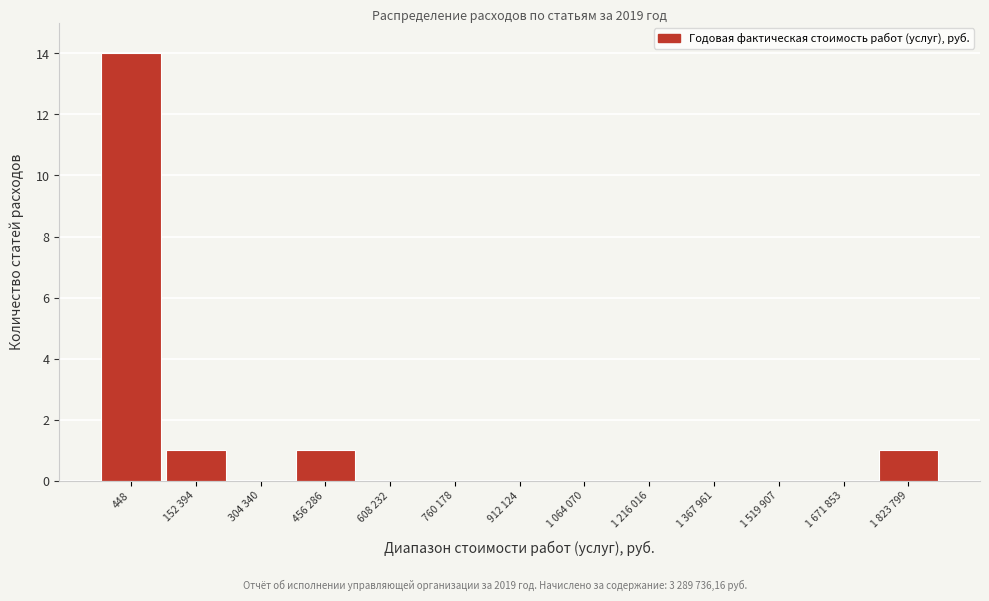

Reading left to right, transcribe all the data shown in this chart.

448=14	152 394=1	304 340=0	456 286=1	608 232=0	760 178=0	912 124=0	1 064 070=0	1 216 016=0	1 367 961=0	1 519 907=0	1 671 853=0	1 823 799=1